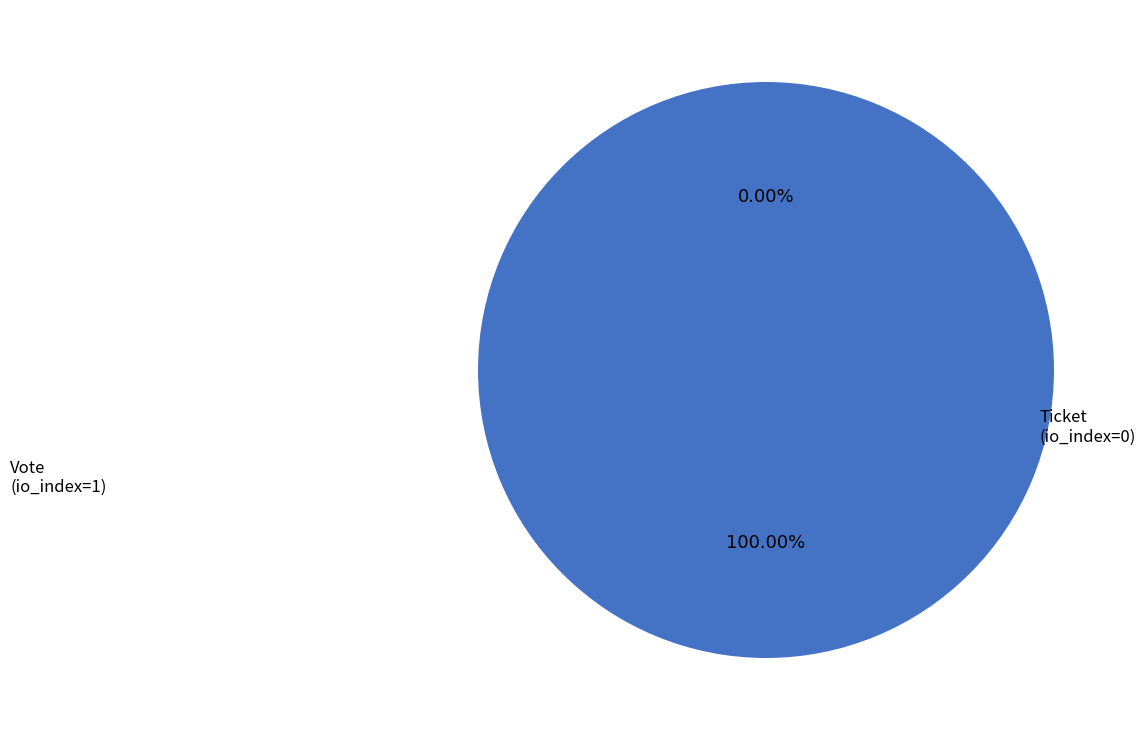

To the nearest percent, what is the difference between the largest and smallest slice percentages?

100%